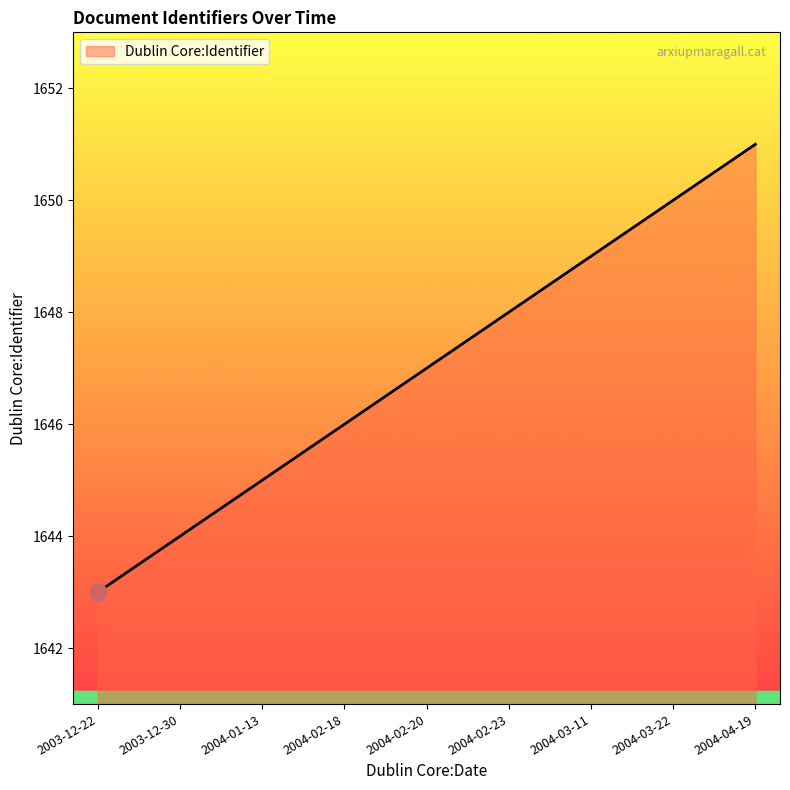

Does the chart have visible grid lines?

No